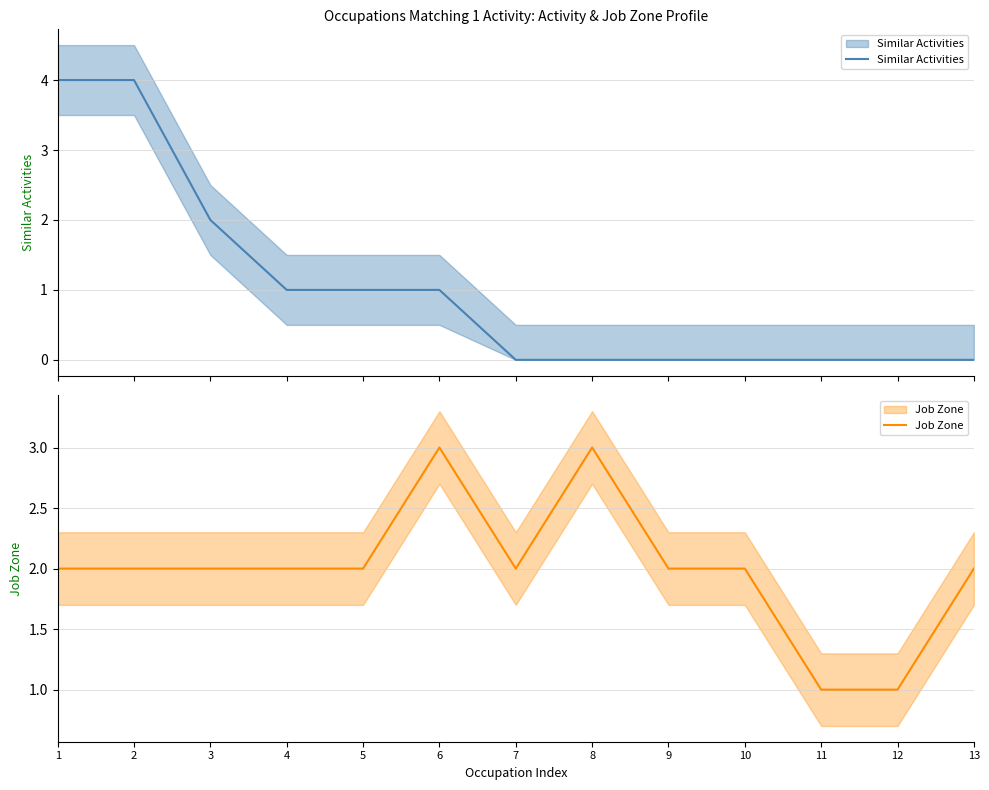

How many distinct data groups are displayed?

2